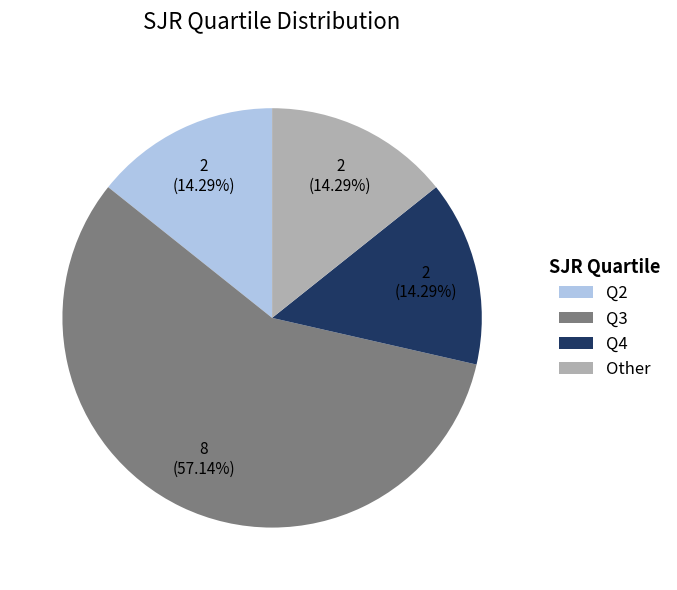

To the nearest percent, what portion does Q2 represent?

14%